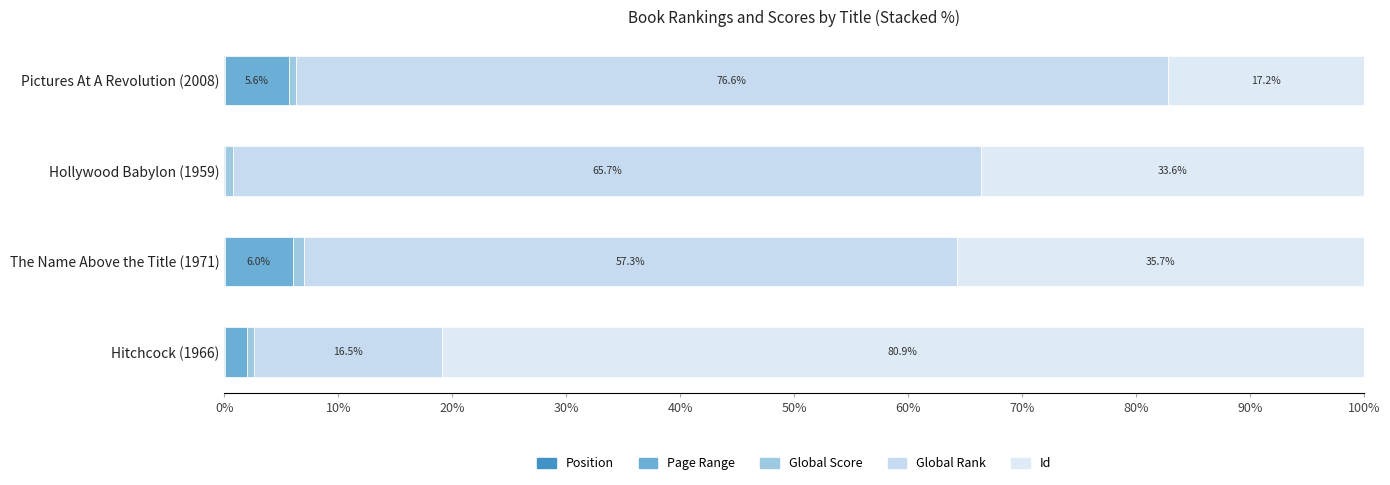

Reading right to left, extract all data points from this chart.

Position: 0.0	0.0	0.0	0.0
Page Range: 5.6	0.0	6.0	2.0
Global Score: 0.6	0.7	1.0	0.7
Global Rank: 76.6	65.7	57.3	16.5
Id: 17.2	33.6	35.7	80.9